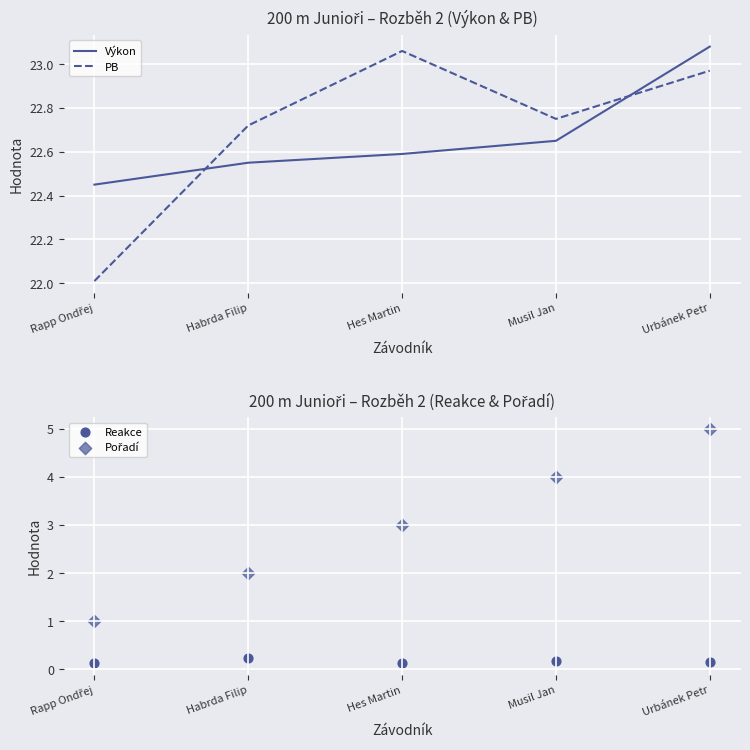

Which series has the largest total across all categories?

PB